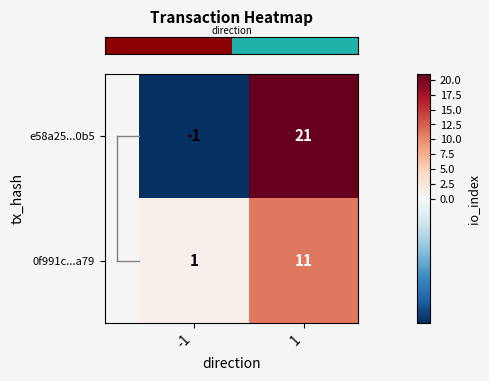

Is it true that e58a25...0b5 equals 10 at 1?

False